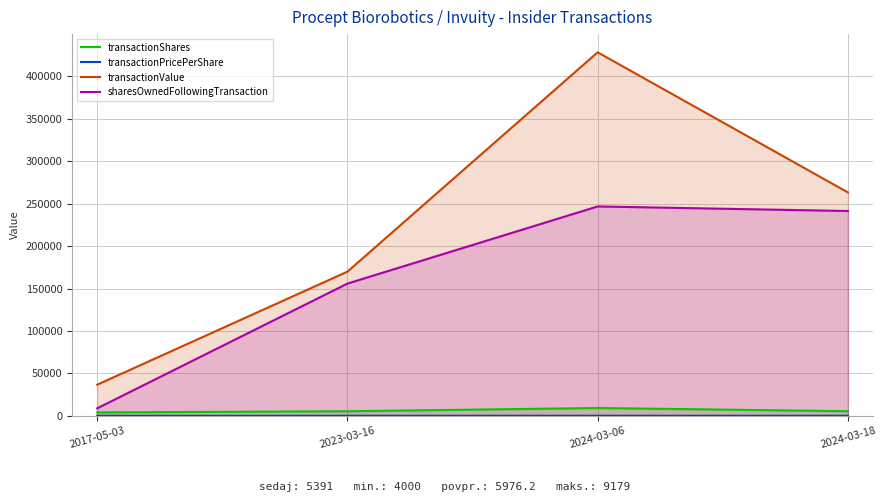

The sharesOwnedFollowingTransaction series shows 134062.3 at 2024-03-06. True or false?

False